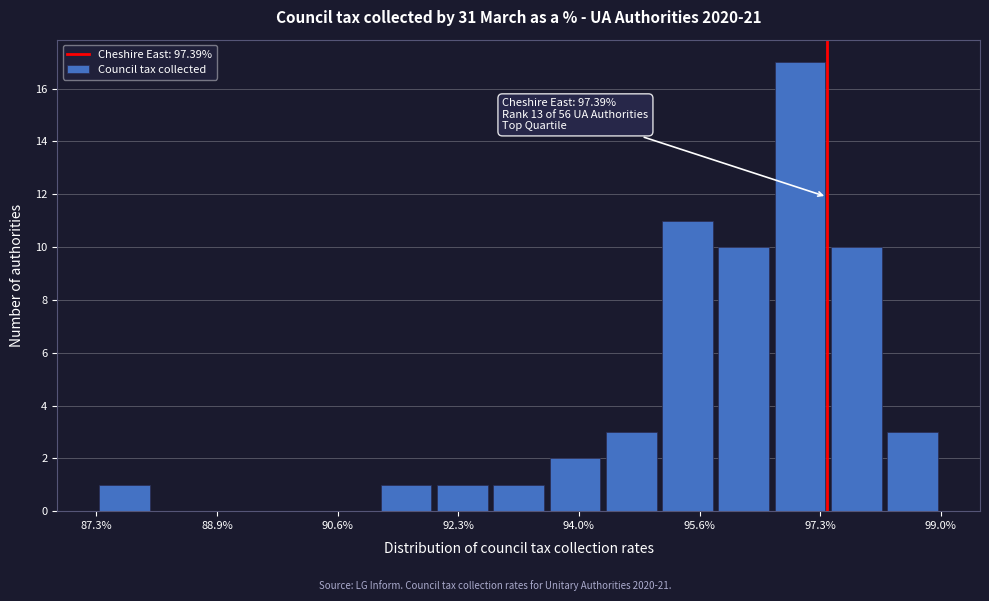

Read against the x-axis, roughly where is the centre of the tallest bar?

97.0